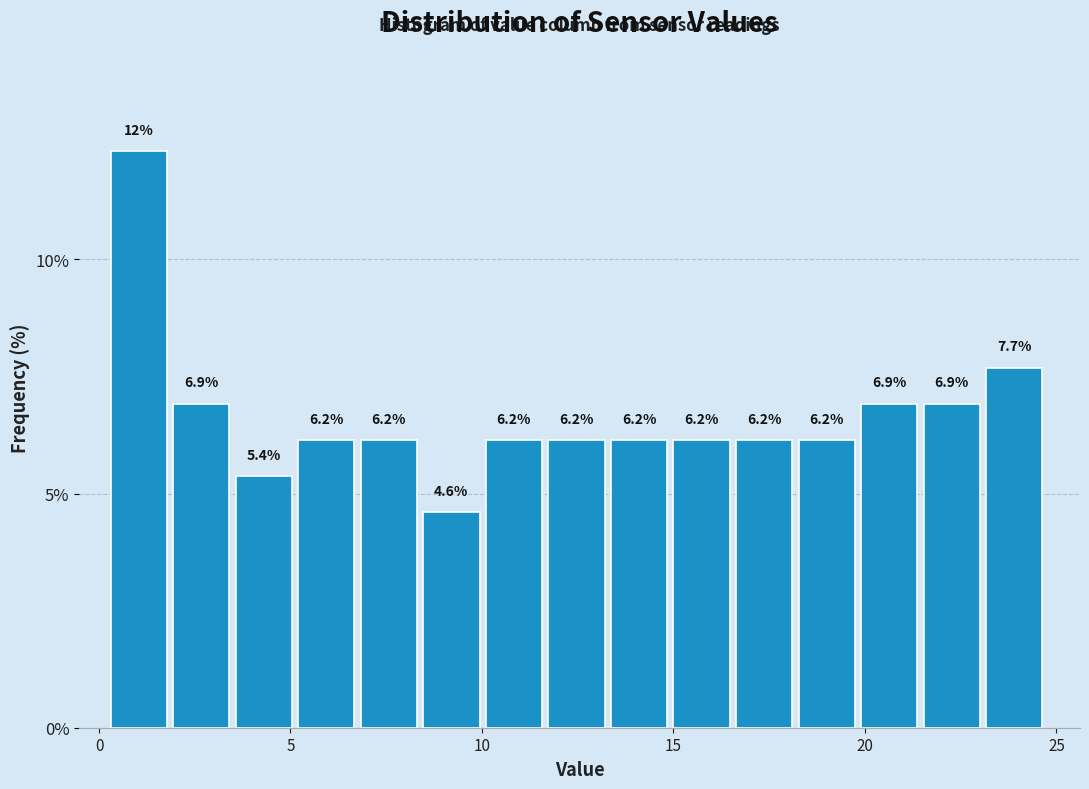

Read against the x-axis, roughly where is the centre of the tallest bar?

1.0